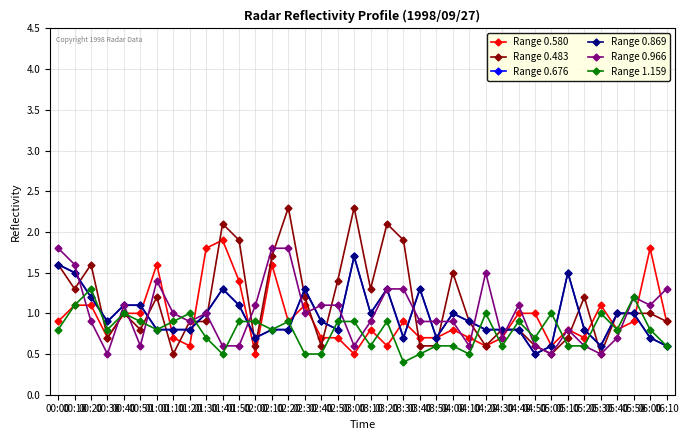

True or false: Range 0.869 has a value of 1.3 at 01:40.

True